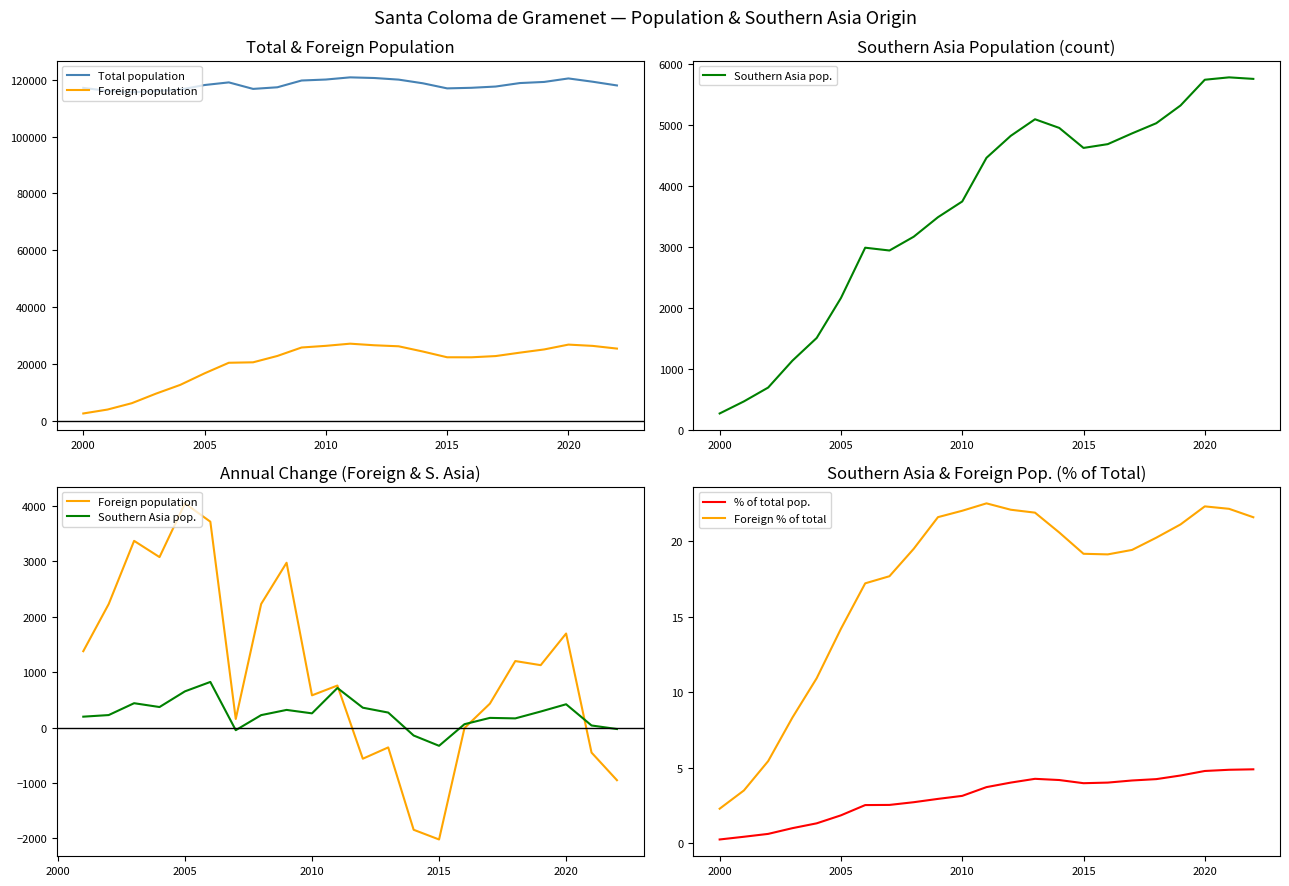

True or false: Foreign population and % of total pop. cross at least once.

False